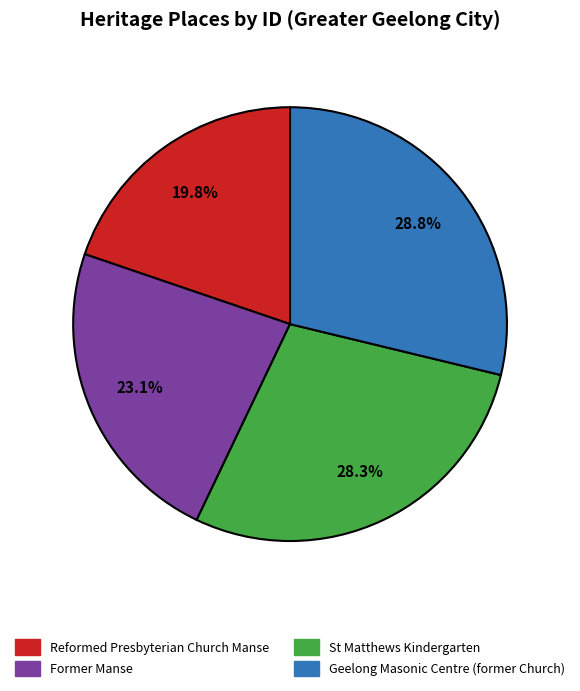

What percentage is the Reformed Presbyterian Church Manse slice, to the nearest percent?

20%